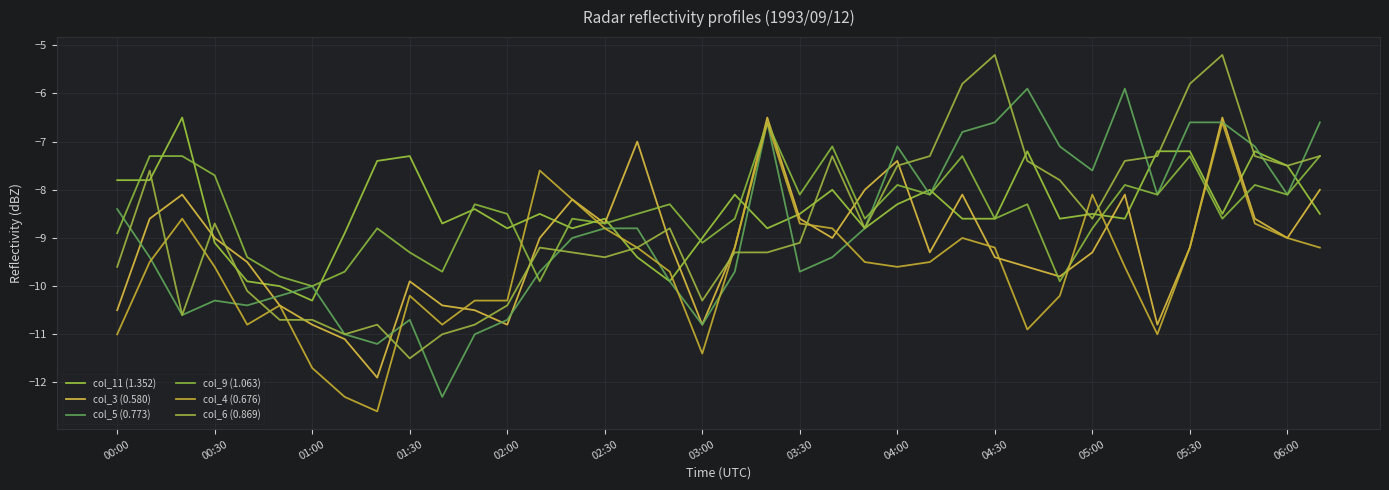

Is this an area chart (filled region under the line)?

No